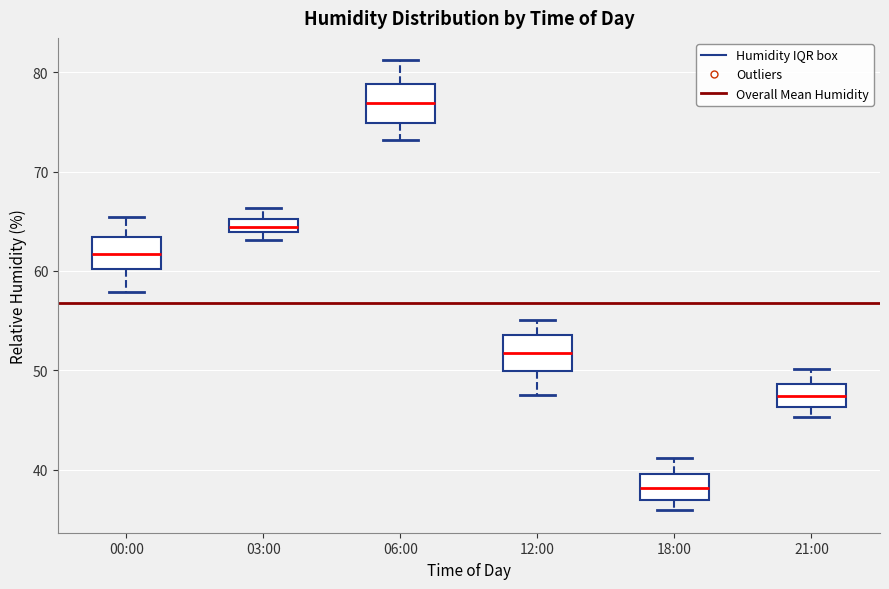

Which box's median line is the highest?

06:00